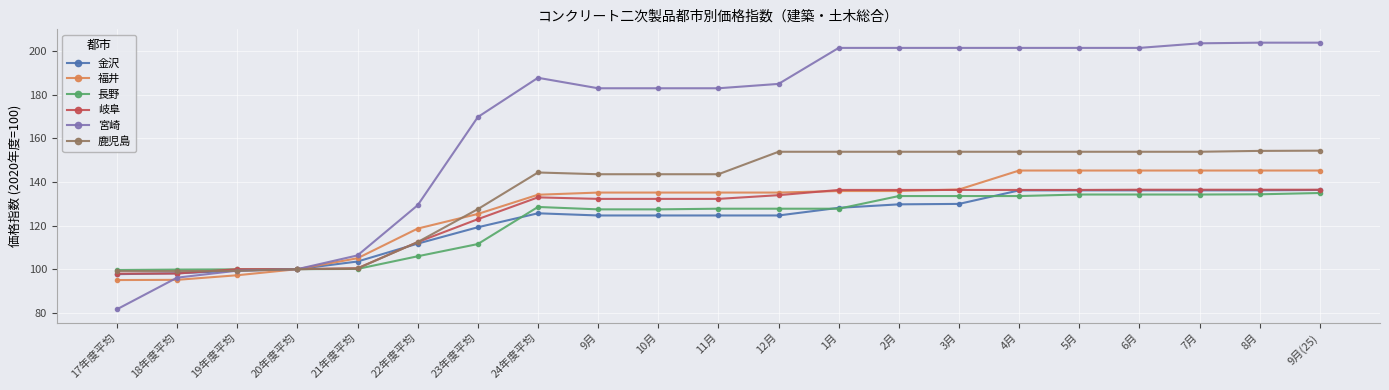

How many data points does each series have?

21